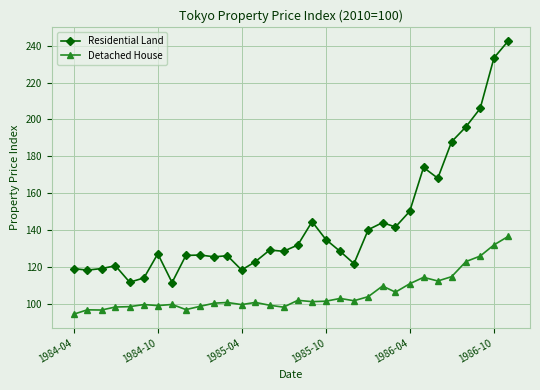

At how many categories does at least one series exceed 221?

2